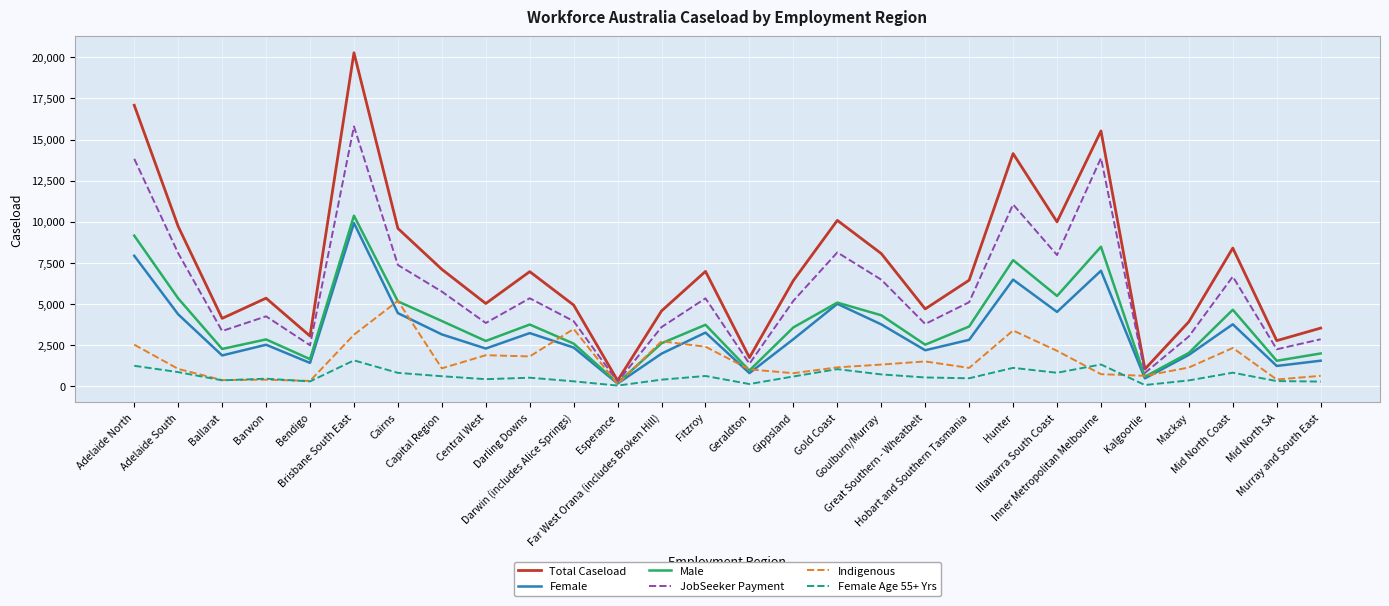

Which series has the widest spread of values?

Total Caseload